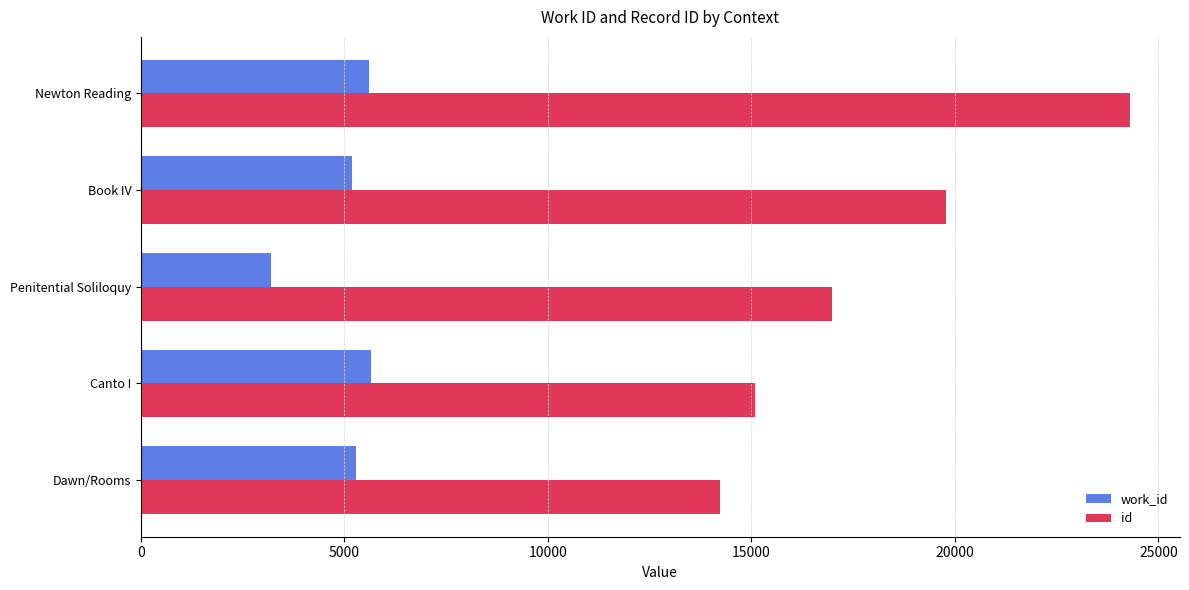

At which label is id closest to 19262?

Book IV